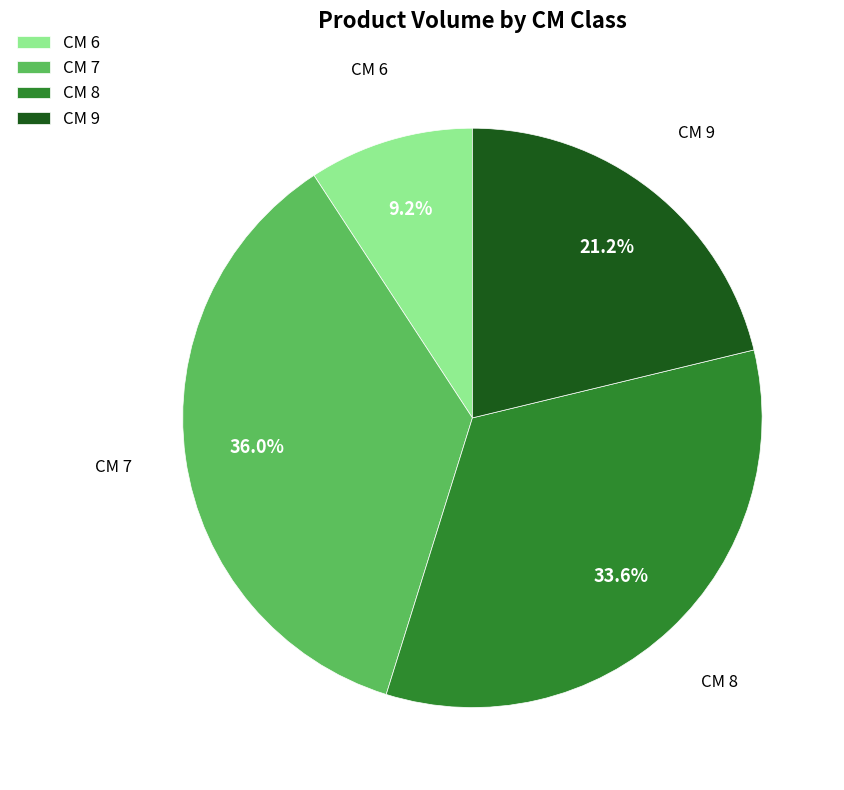

What is the total percentage of CM 8 and CM 9?

54.8%